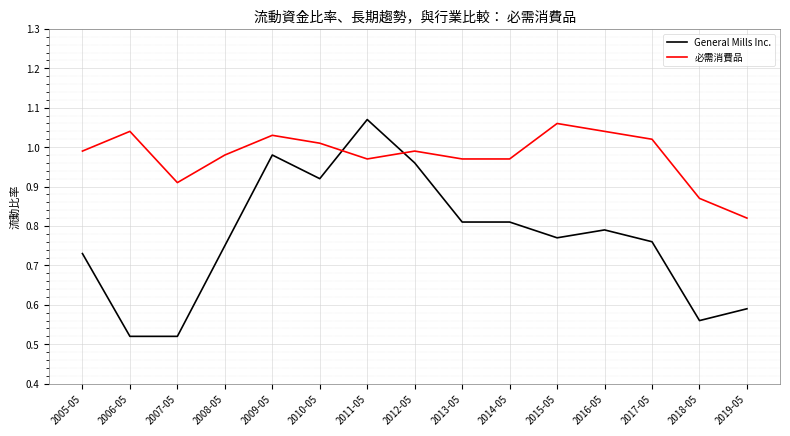

The value of General Mills Inc. at 2018-05 is 0.4. True or false?

False